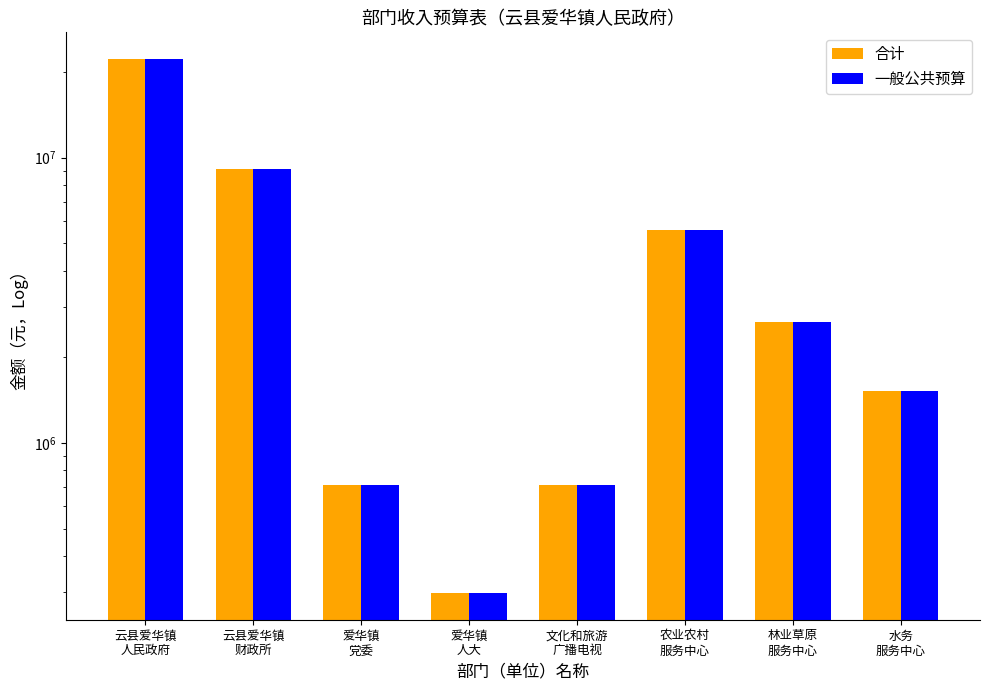

Is the value of 合计 at 林业草原
服务中心 greater than the value of 一般公共预算 at 水务
服务中心?

Yes